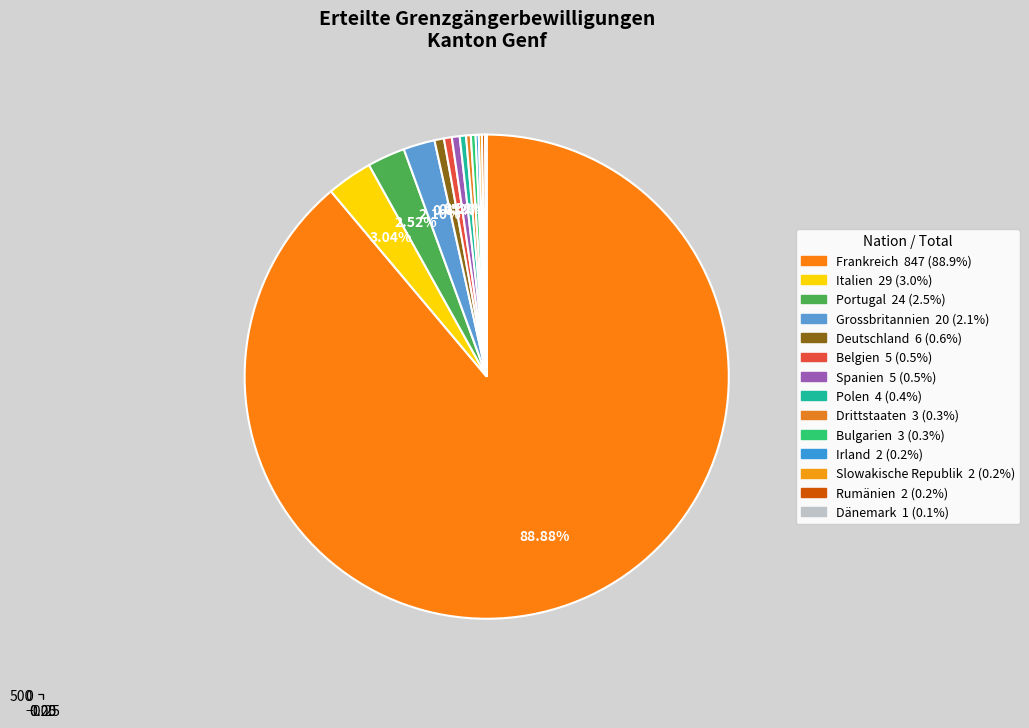

Does Deutschland account for over 50% of the chart?

No